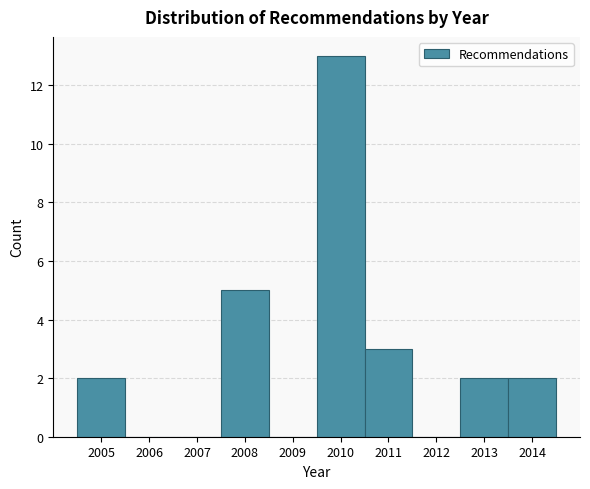

Which range on the x-axis has the tallest bar?

2009.5 to 2010.5